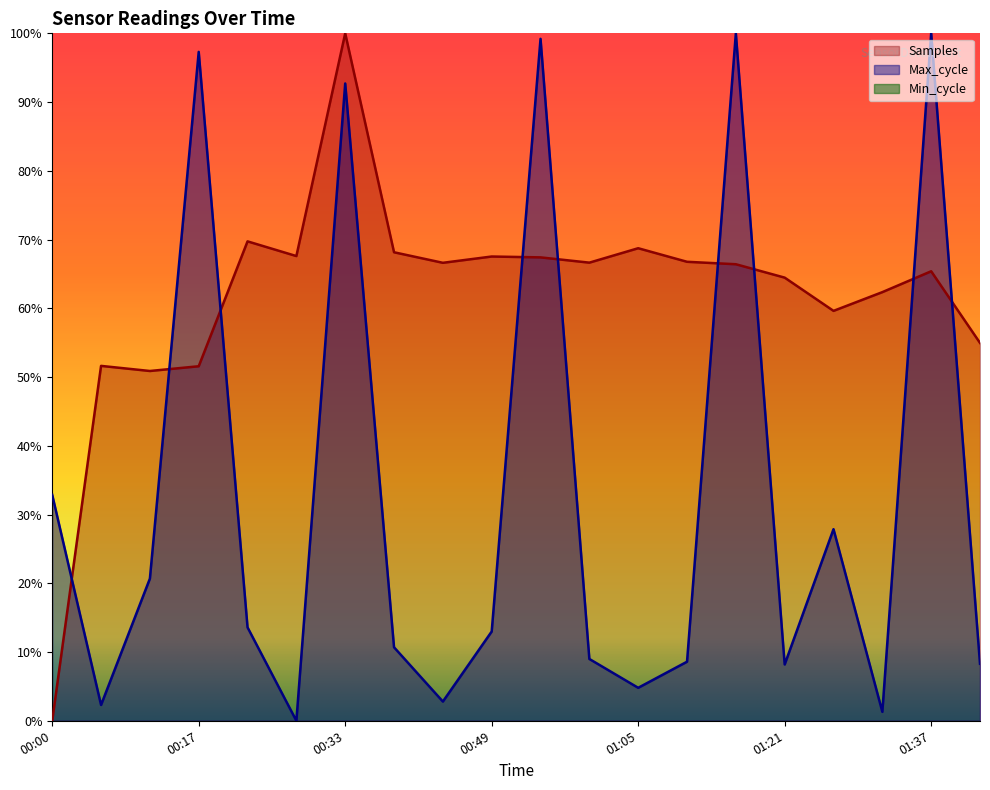

Reading left to right, list all the values displayed in this chart.

Samples: 00:00=0.0	00:06=51.6	00:11=50.9	00:17=51.6	00:22=69.7	00:27=67.6	00:33=100.0	00:38=68.2	00:44=66.6	00:49=67.5	00:54=67.4	00:59=66.6	01:05=68.7	01:10=66.8	01:16=66.4	01:21=64.5	01:27=59.6	01:32=62.4	01:37=65.4	01:43=55.0
Max_cycle: 00:00=32.9	00:06=2.3	00:11=20.7	00:17=97.3	00:22=13.6	00:27=0.0	00:33=92.7	00:38=10.7	00:44=2.8	00:49=13.0	00:54=99.2	00:59=9.0	01:05=4.8	01:10=8.6	01:16=100.0	01:21=8.2	01:27=27.9	01:32=1.3	01:37=100.0	01:43=8.3